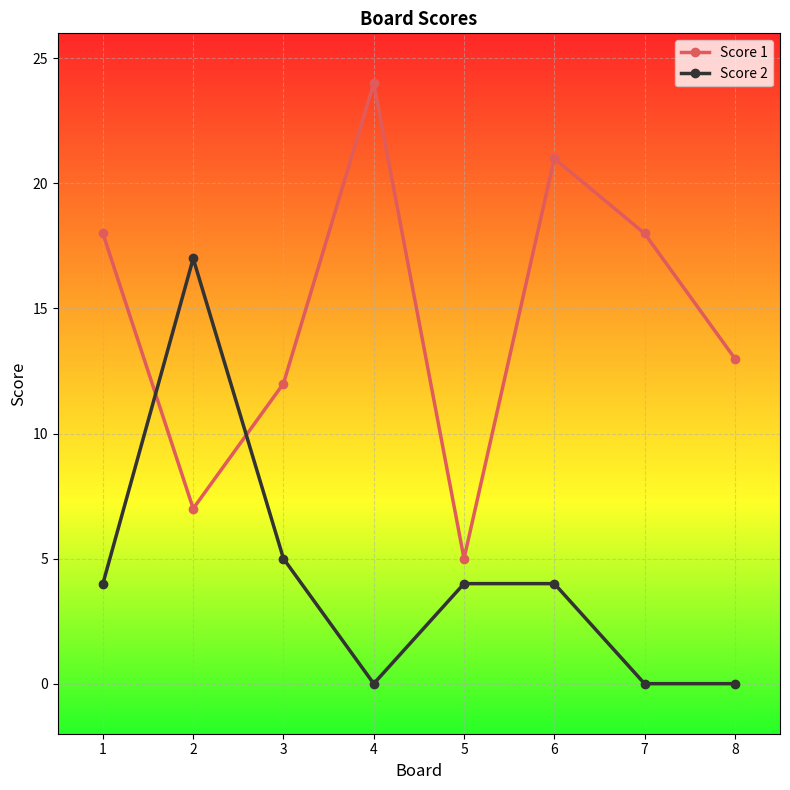

Rank the series at 8 from lowest to highest value.

Score 2, Score 1